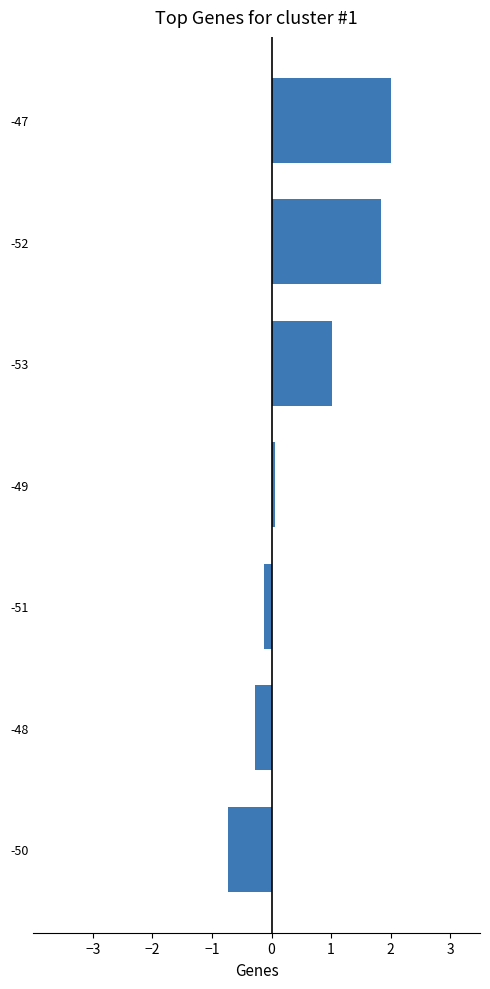

What value does the data have at -52?

1.8